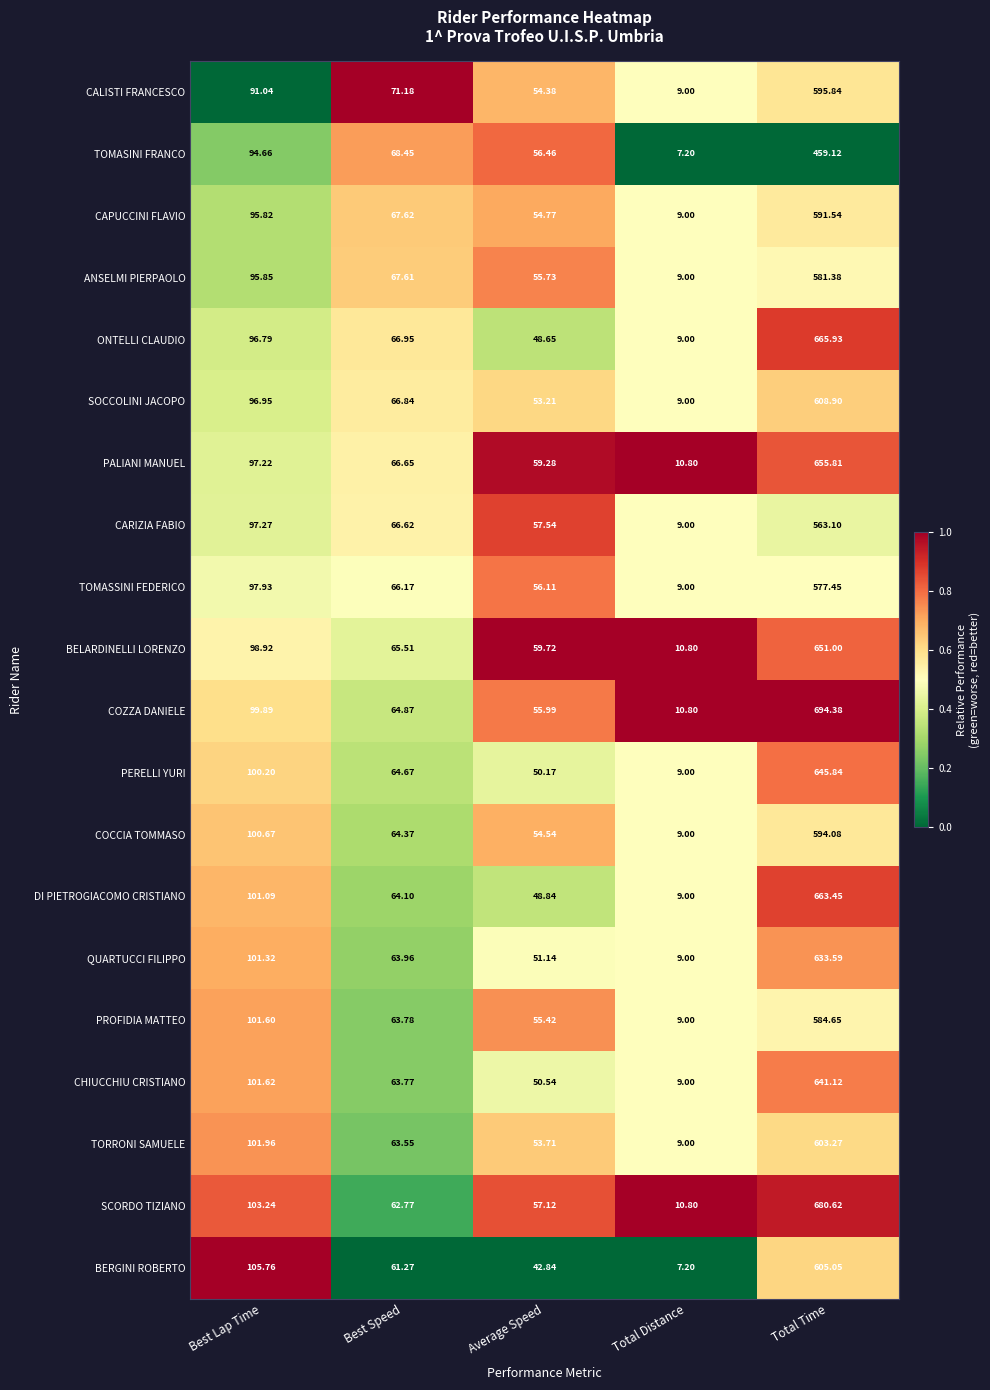

Between Best Speed and Total Distance, which series saw the biggest shift?

CALISTI FRANCESCO